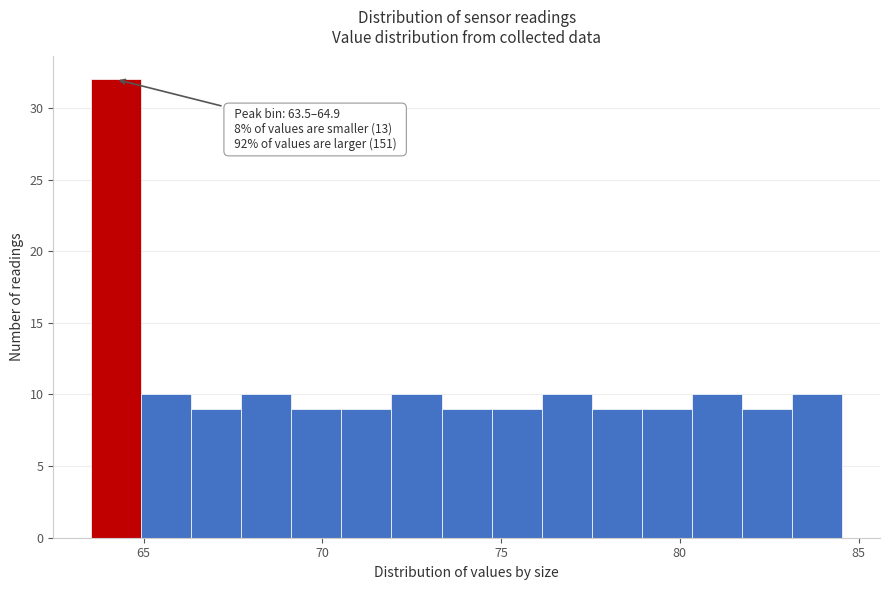

Read against the x-axis, roughly where is the centre of the tallest bar?

64.0